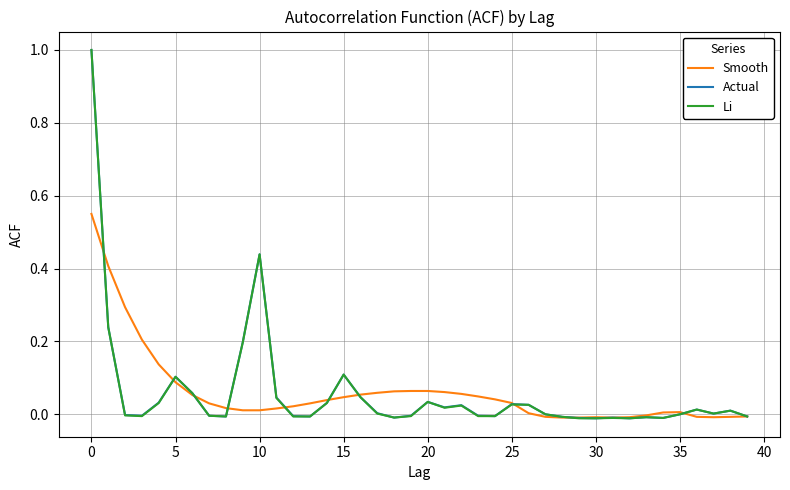

What is the greatest value displayed?

1.0